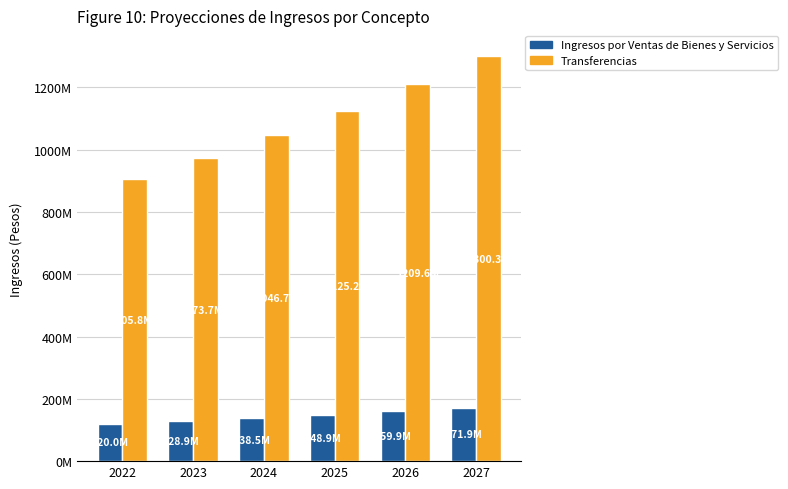

What is the total value across all series at 2024?

1185256695.8